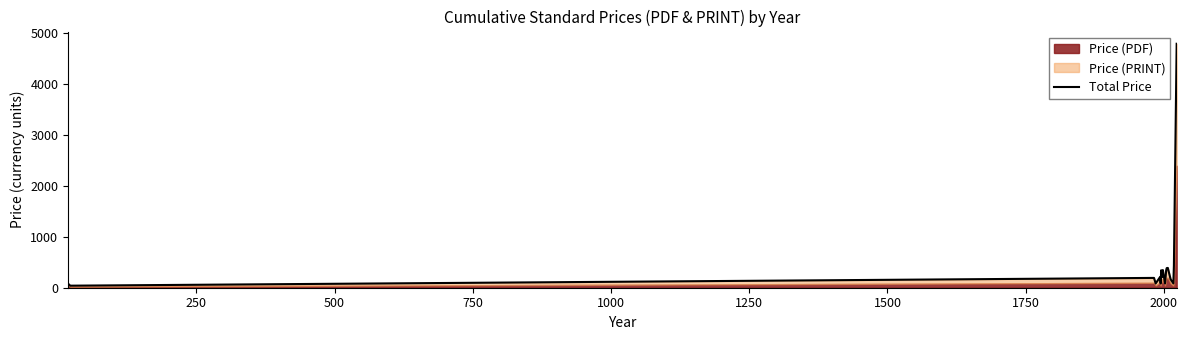

What is the difference between the maximum and minimum values?

4740